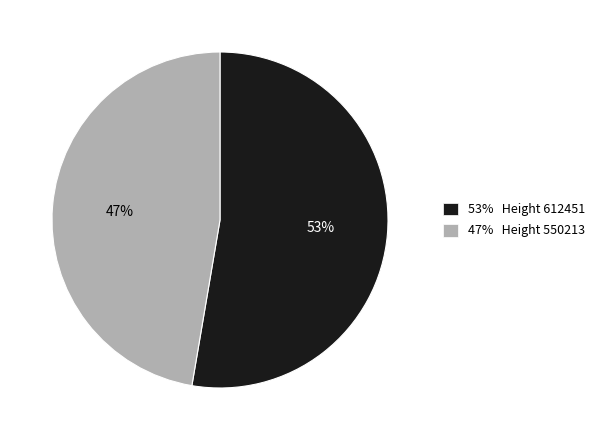

How many segments does this pie chart have?

2